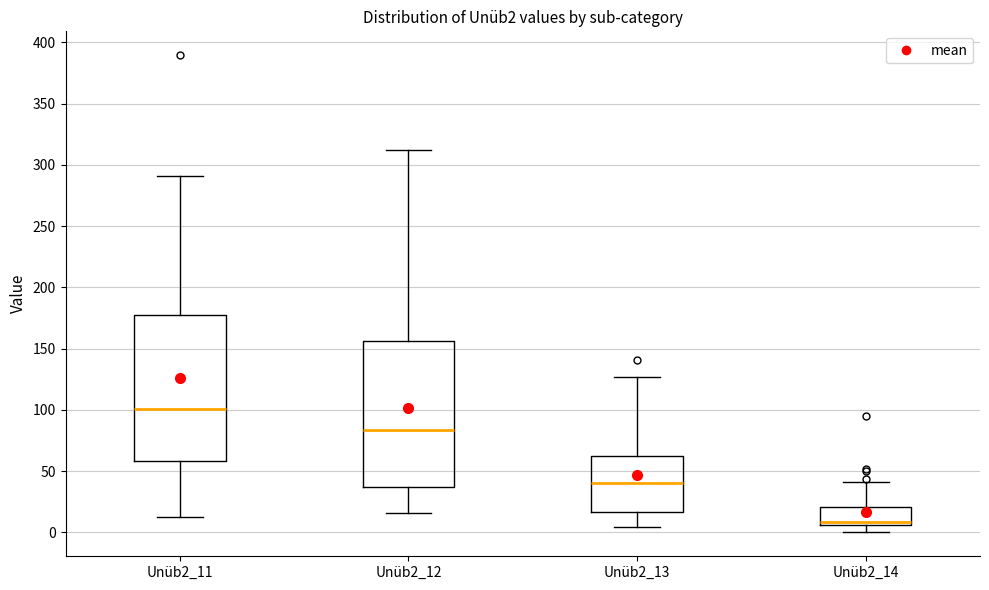

Where does the upper whisker of the box for Unüb2_13 end on the y-axis? The values are not printed on the chart, so give them approximately, as read against the axis.

125